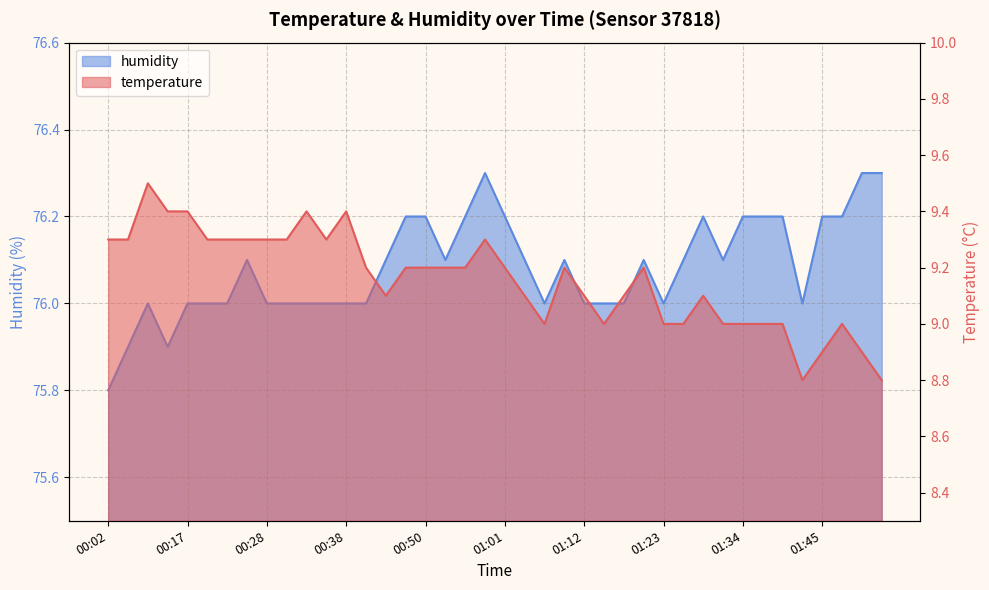

Where is the first local minimum for temperature?

00:36